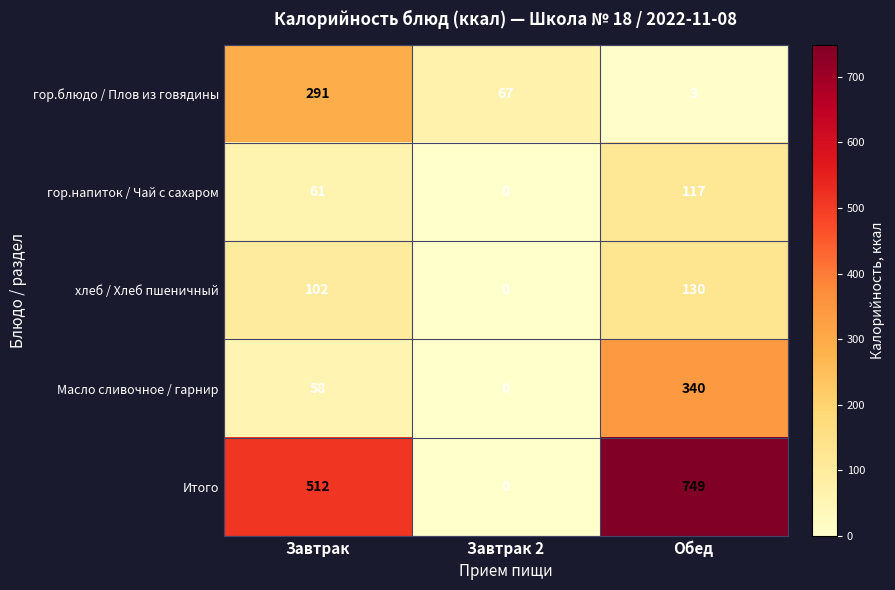

How many Масло сливочное / гарнир values are between 0 and 340?

3